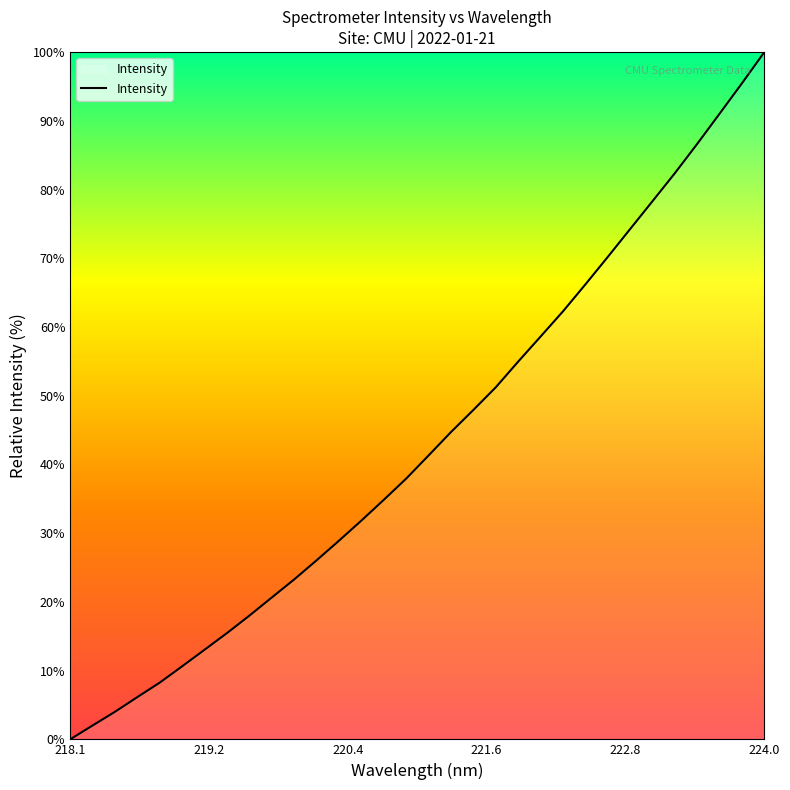

What is the difference between the maximum and minimum values?

100.0